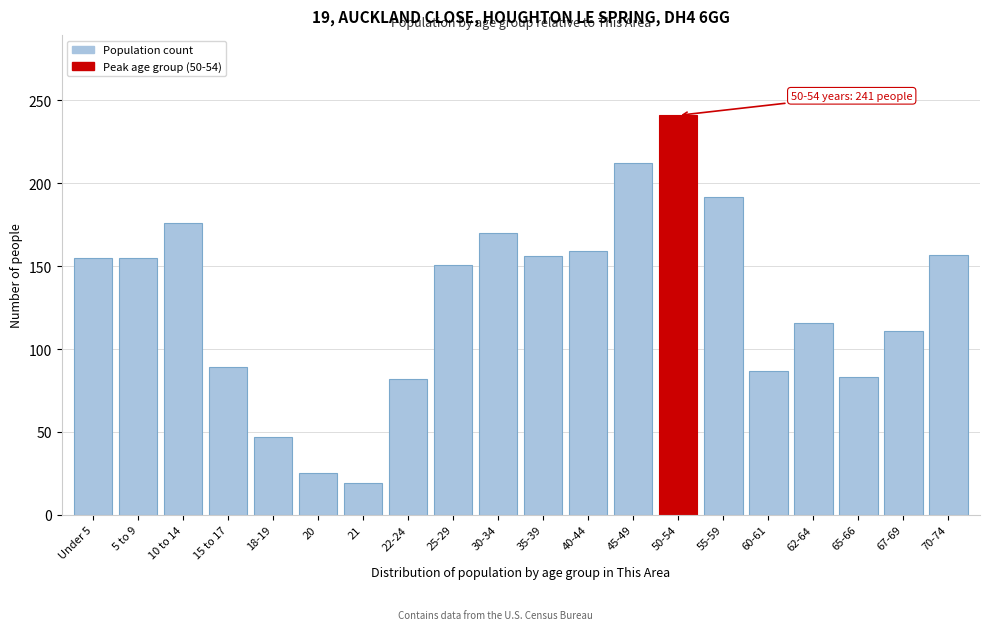

What is the change in value from 45-49 to 65-66?

-129